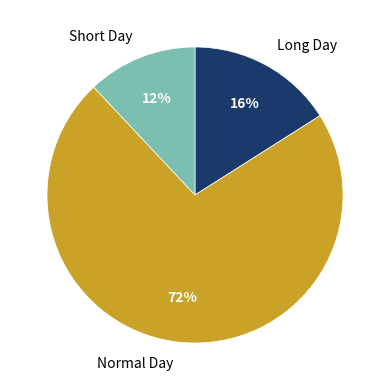

Combined, do Normal Day and Long Day account for over 50%?

Yes